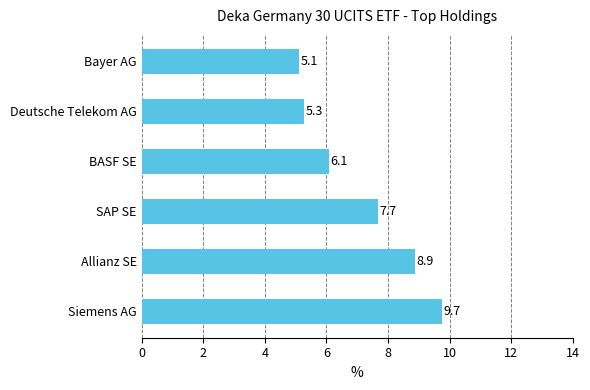

Where is the data nearest to the value 7?

SAP SE